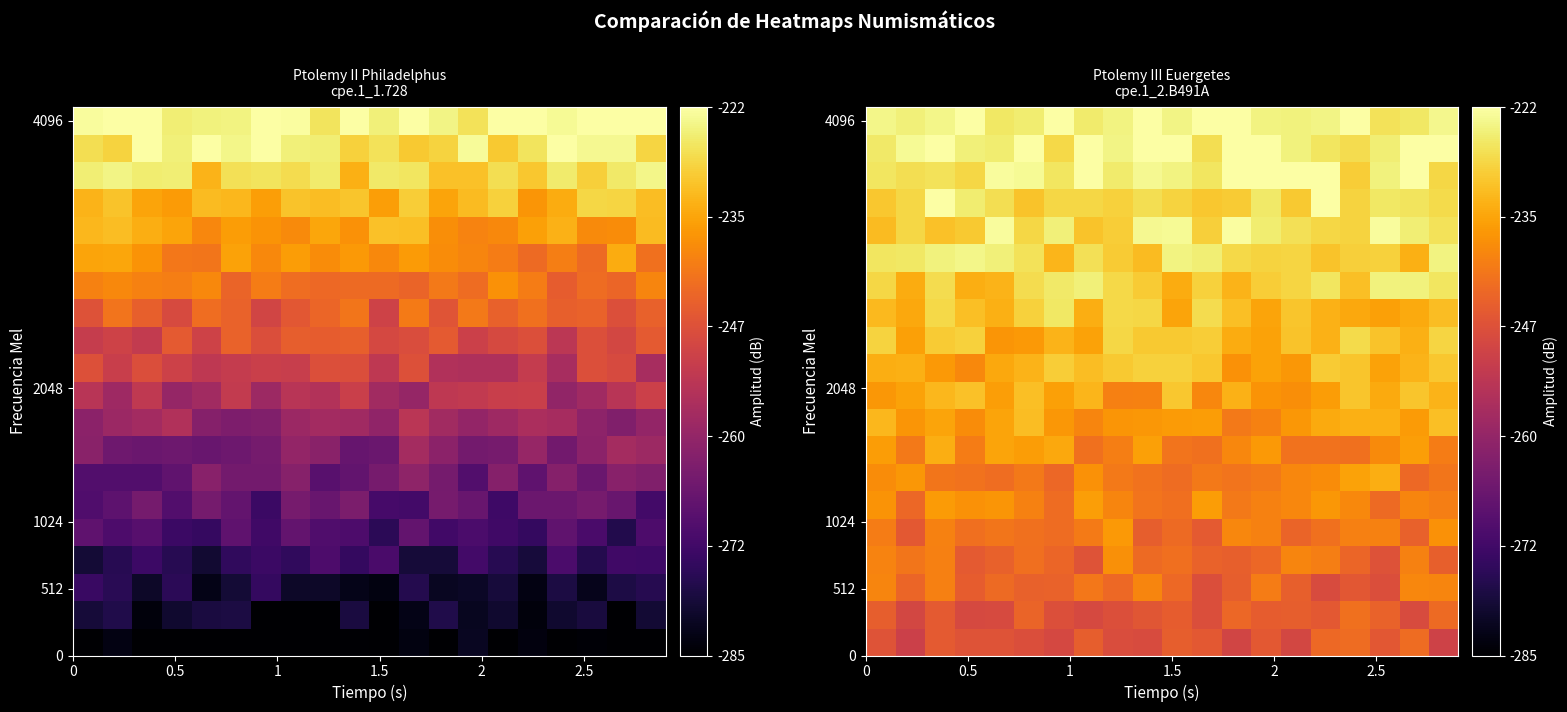

What is the maximum value shown in the chart?

-222.0